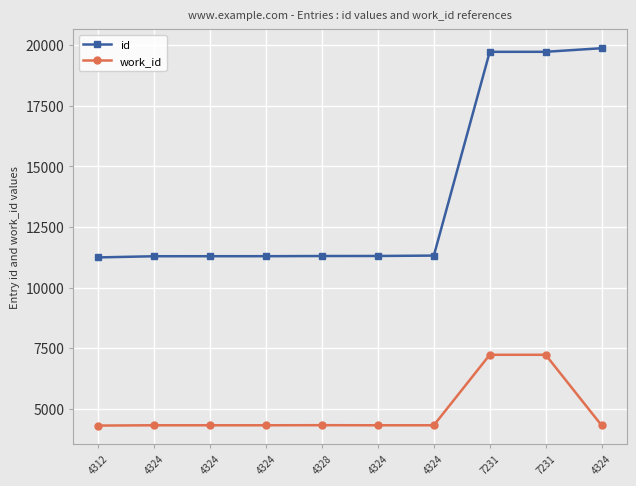

What are all the series names shown in the legend?

id, work_id